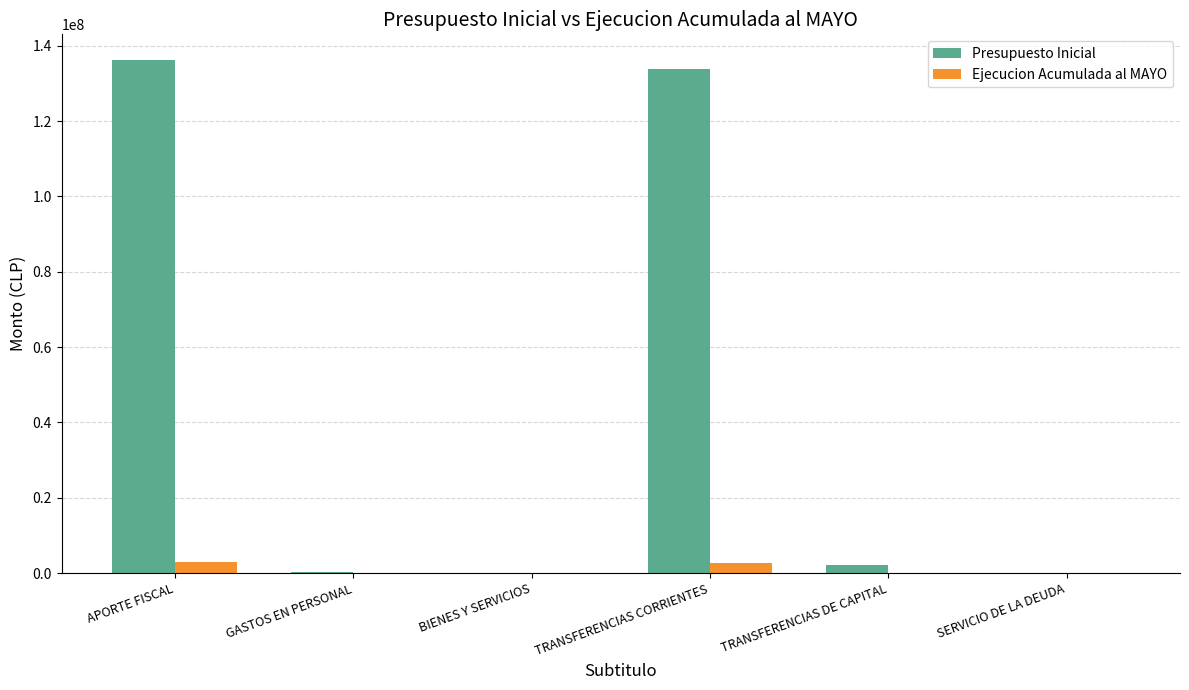

Which series has the largest total across all categories?

Presupuesto Inicial